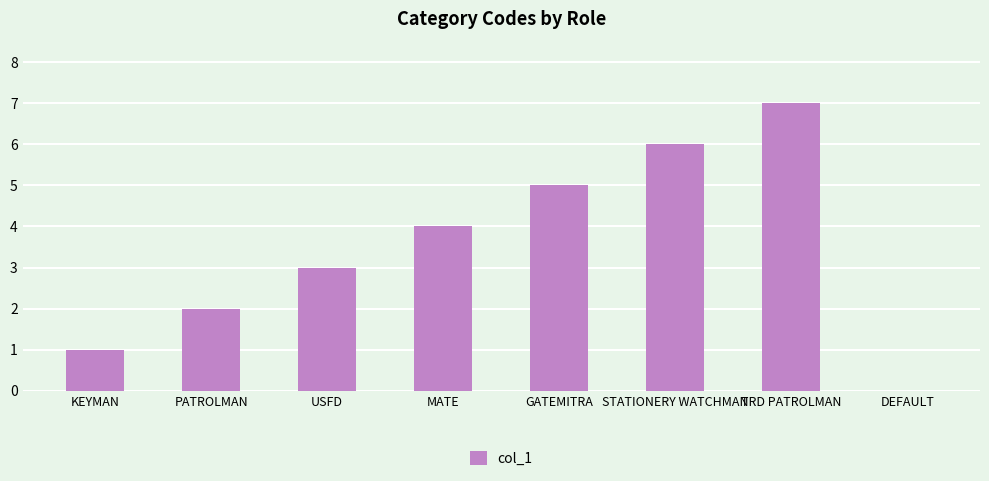

At which category does the chart reach its peak across all series?

TRD PATROLMAN